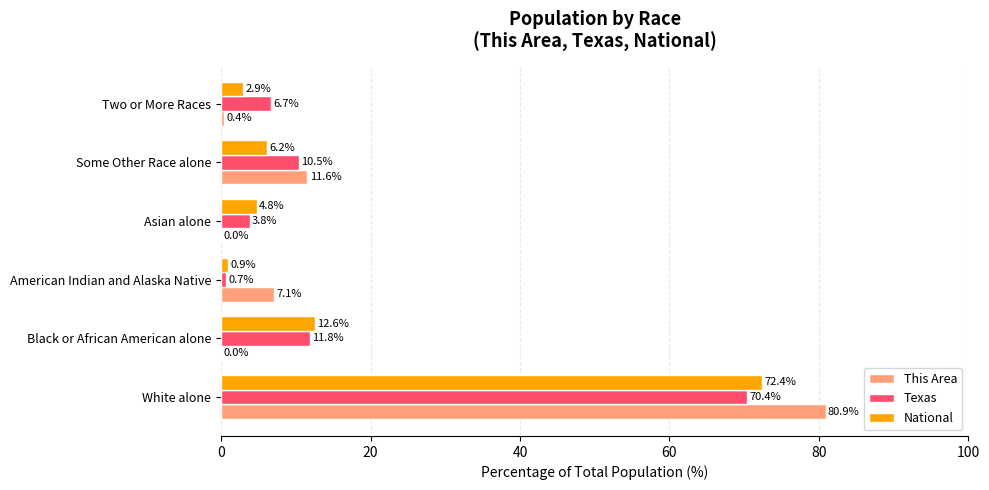

Count the number of data series in this chart.

3